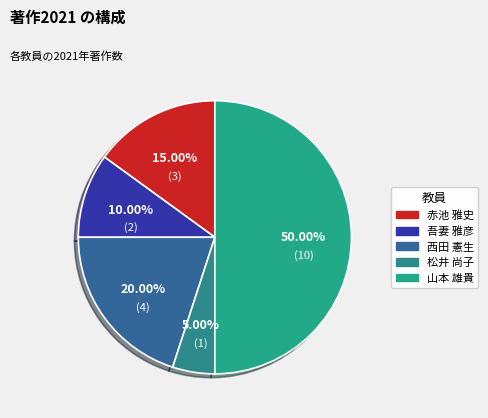

The 松井 尚子 slice represents 17% of the pie. True or false?

False